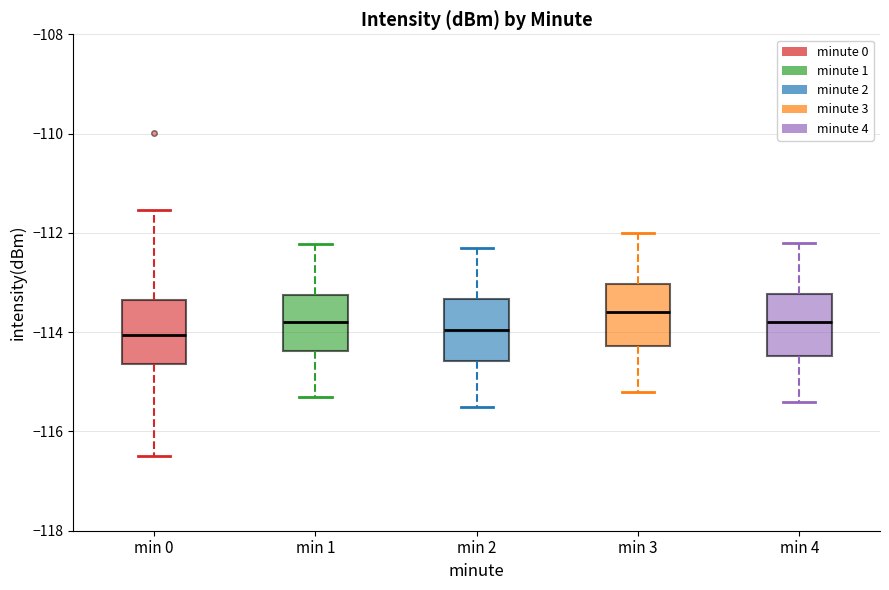

Reading left to right, read every box against the y-axis: the position of its median line, the range the box covers, and the ends of its whiskers. The values are not printed on the chart, so give them approximately, as read against the axis.

min 0: median -114.0, box -114.6 to -113.4, whiskers -116.6 to -111.6
min 1: median -113.8, box -114.4 to -113.2, whiskers -115.2 to -112.2
min 2: median -114.0, box -114.6 to -113.4, whiskers -115.4 to -112.2
min 3: median -113.6, box -114.2 to -113.0, whiskers -115.2 to -112.0
min 4: median -113.8, box -114.4 to -113.2, whiskers -115.4 to -112.2